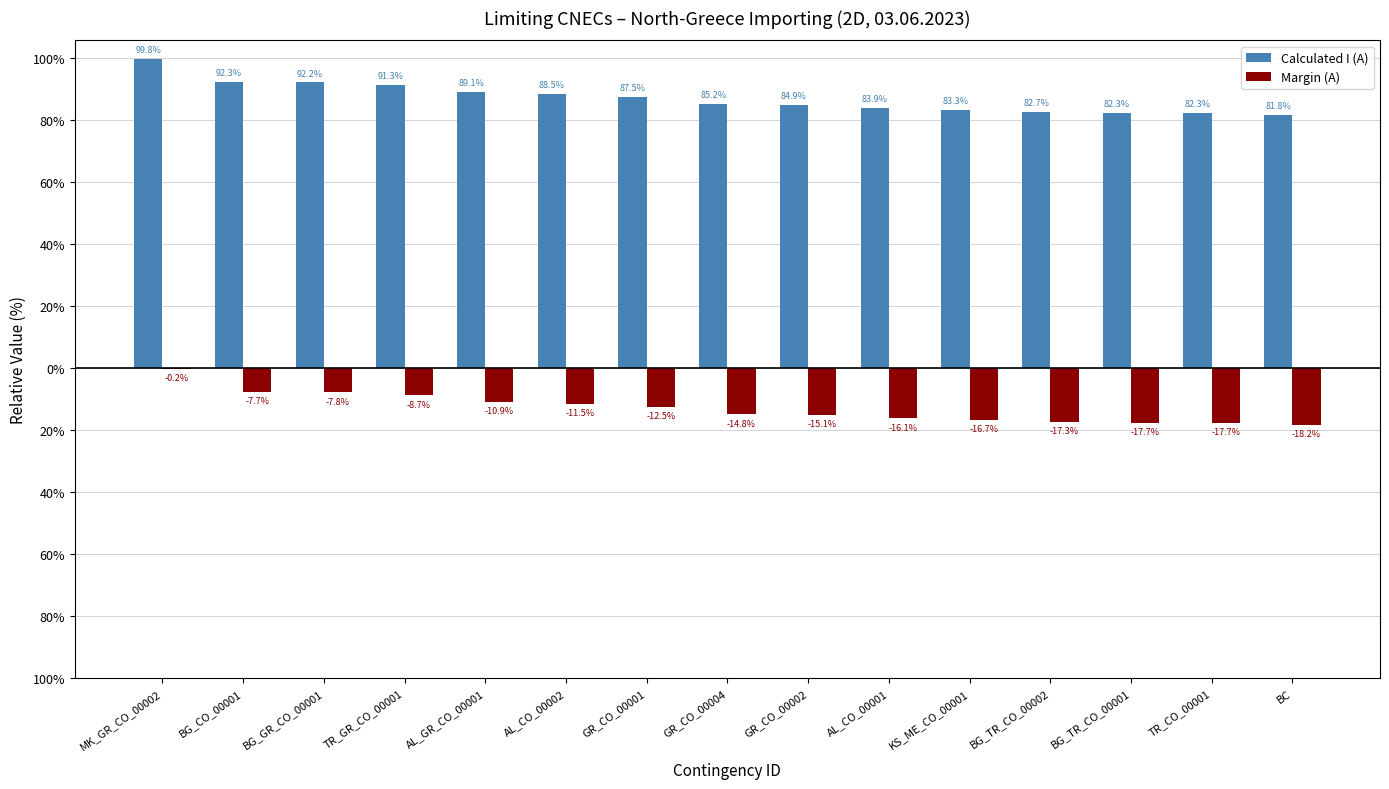

What is the label of the 5th bar from the left?

AL_GR_CO_00001